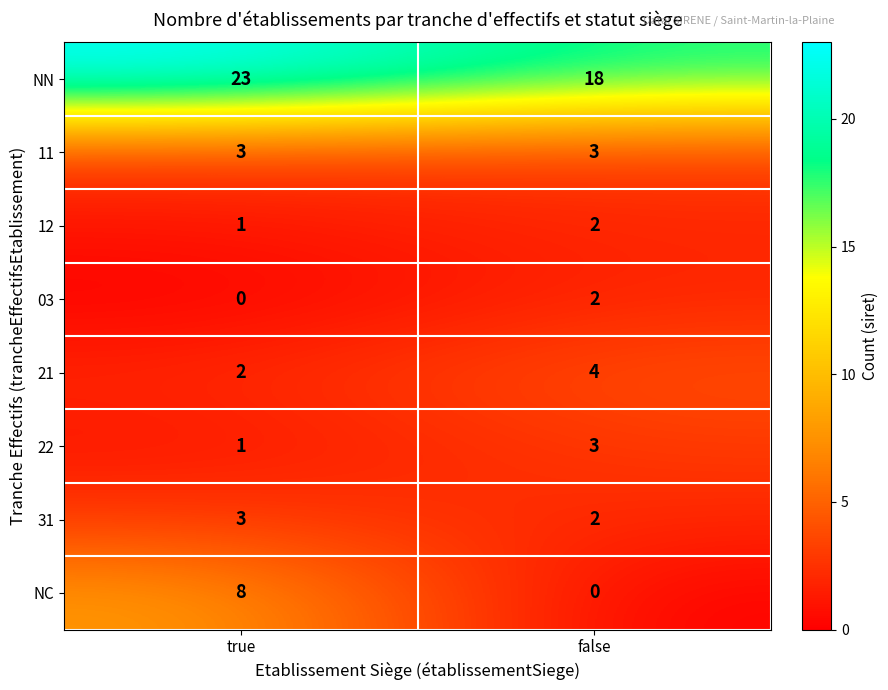

What is the approximate value of 11 at false?

3